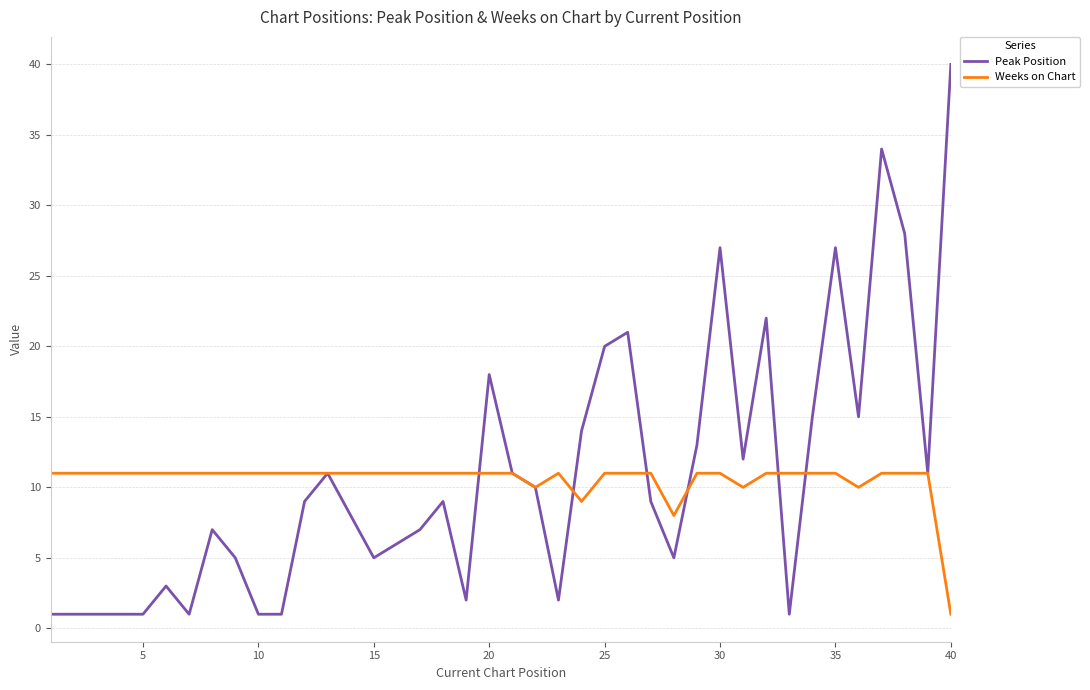

What is the greatest value displayed?

40